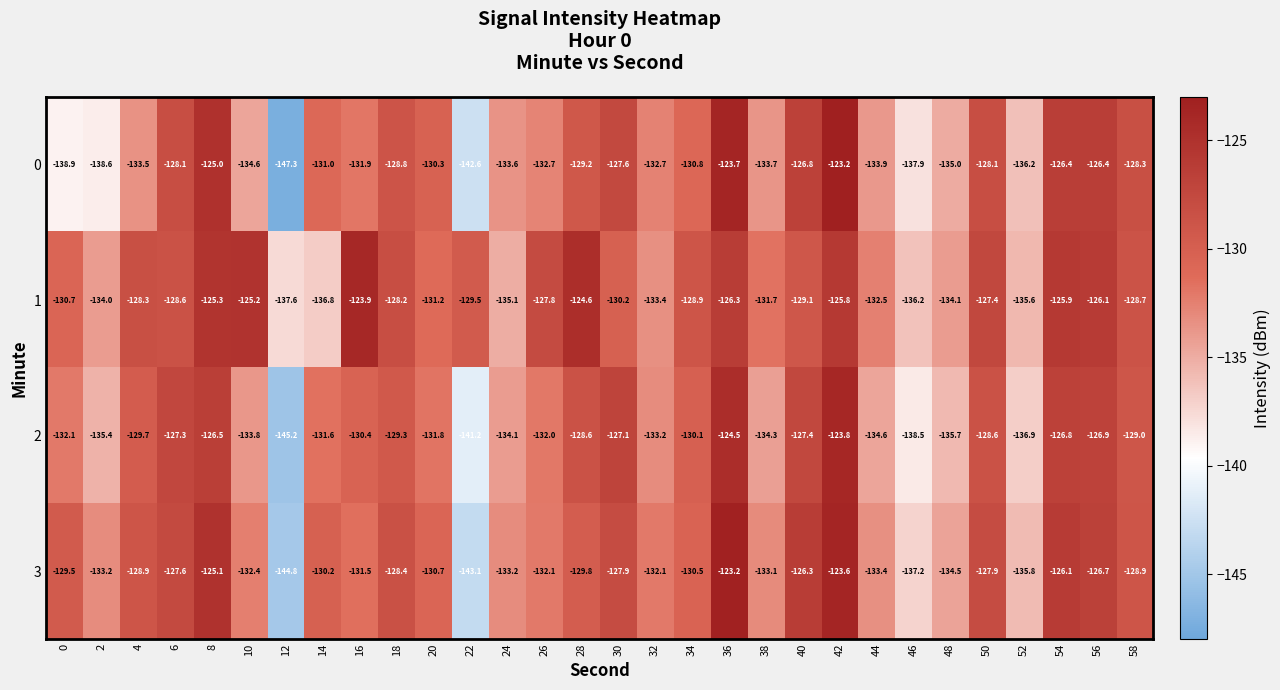

What is the difference between the 0 values at 20 and 14?

0.7